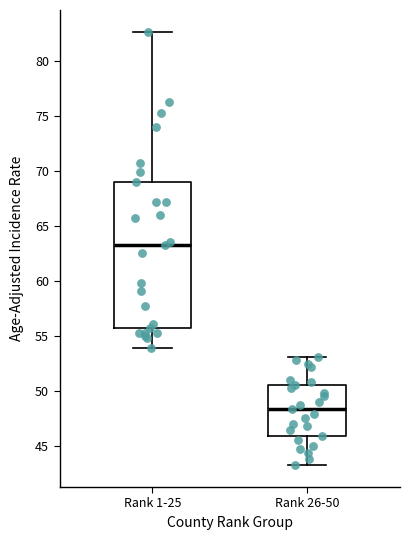

Reading left to right, transcribe this box plot: for each box, give where its median line is, the range the box spans, and where its two whiskers end, as read against the y-axis. The values are not printed on the chart, so give them approximately, as read against the axis.

Rank 1-25: median 63.5, box 55.5 to 69.0, whiskers 54.0 to 82.5
Rank 26-50: median 48.5, box 46.0 to 50.5, whiskers 43.0 to 53.0